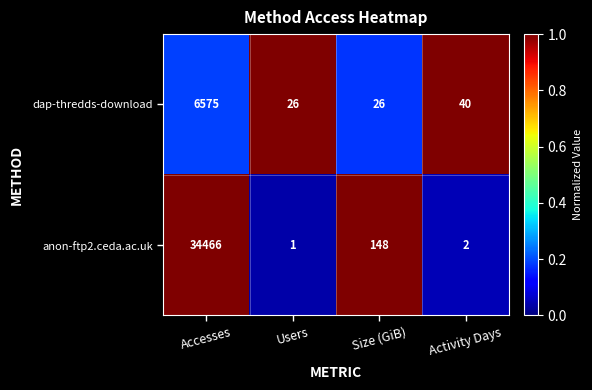

Which series changed the most between Accesses and Size (GiB)?

anon-ftp2.ceda.ac.uk